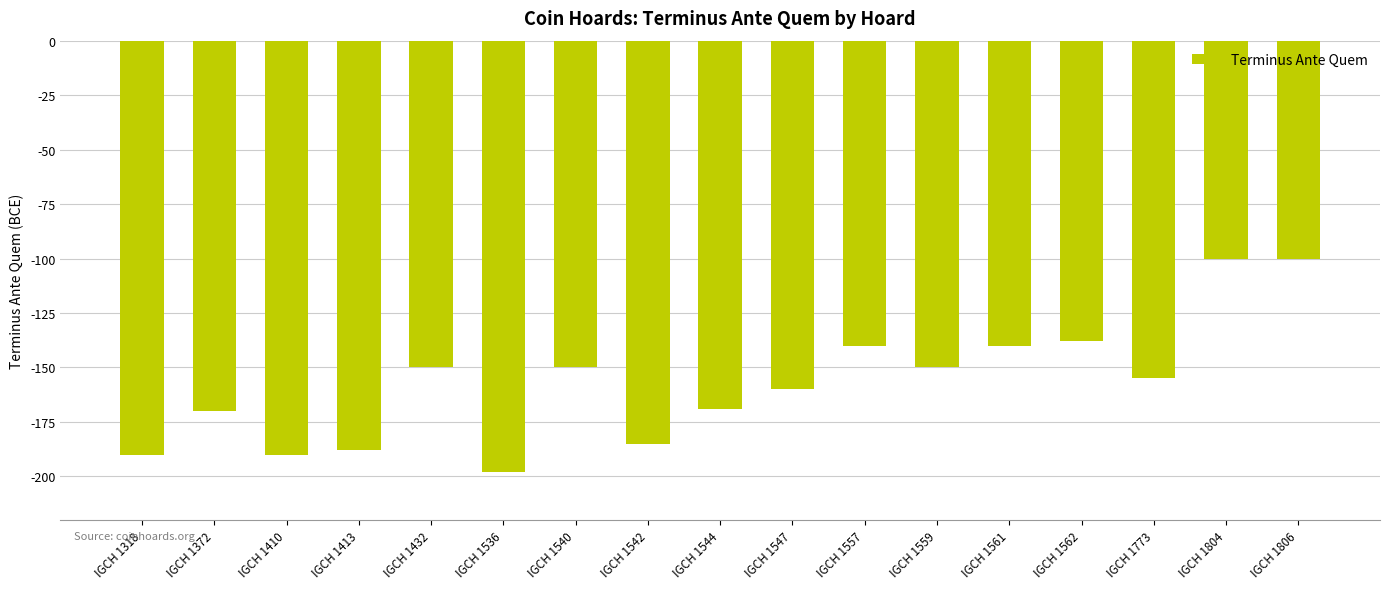

What is the change in value from IGCH 1413 to IGCH 1540?

+38